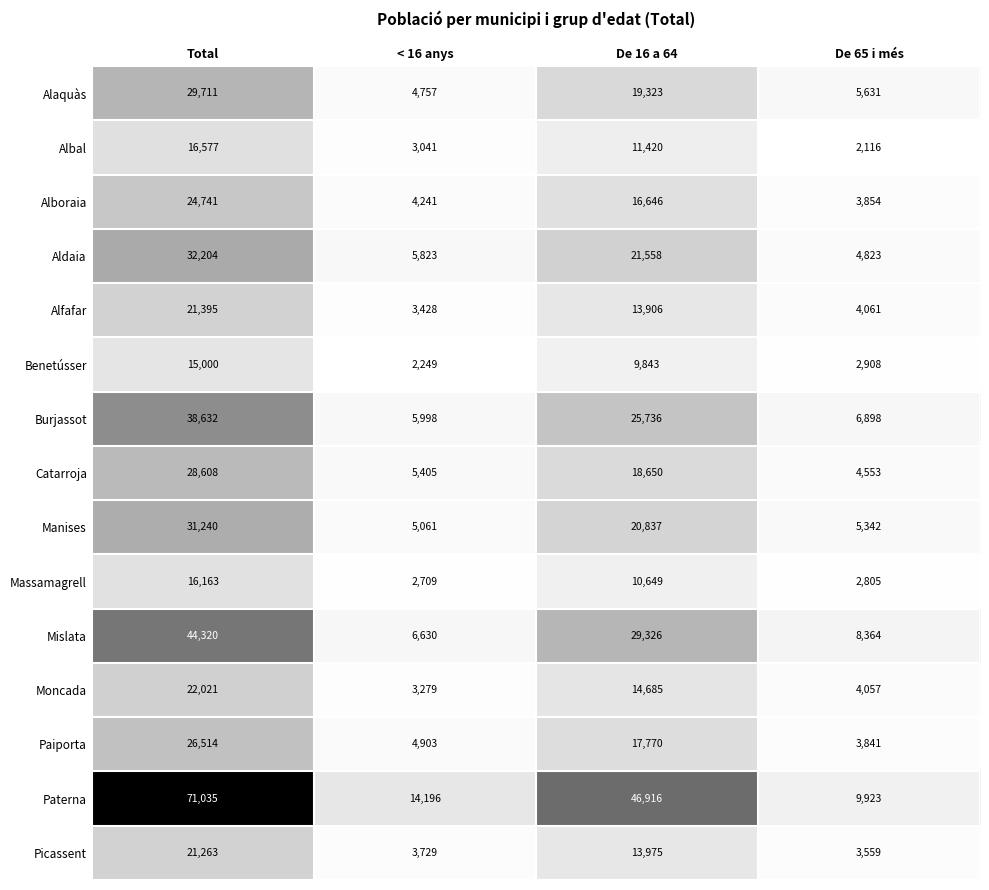

How many distinct data groups are displayed?

15